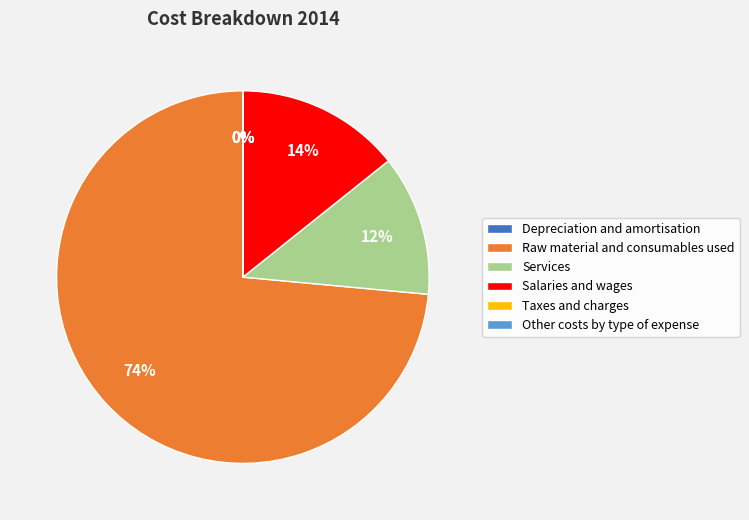

To the nearest percent, what is the difference between the largest and smallest slice percentages?

74%